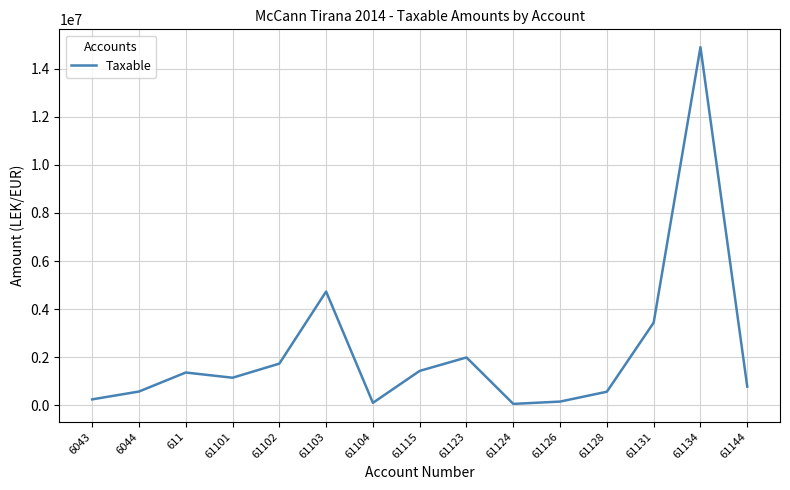

What is the difference between the maximum and minimum values?

14826046.6